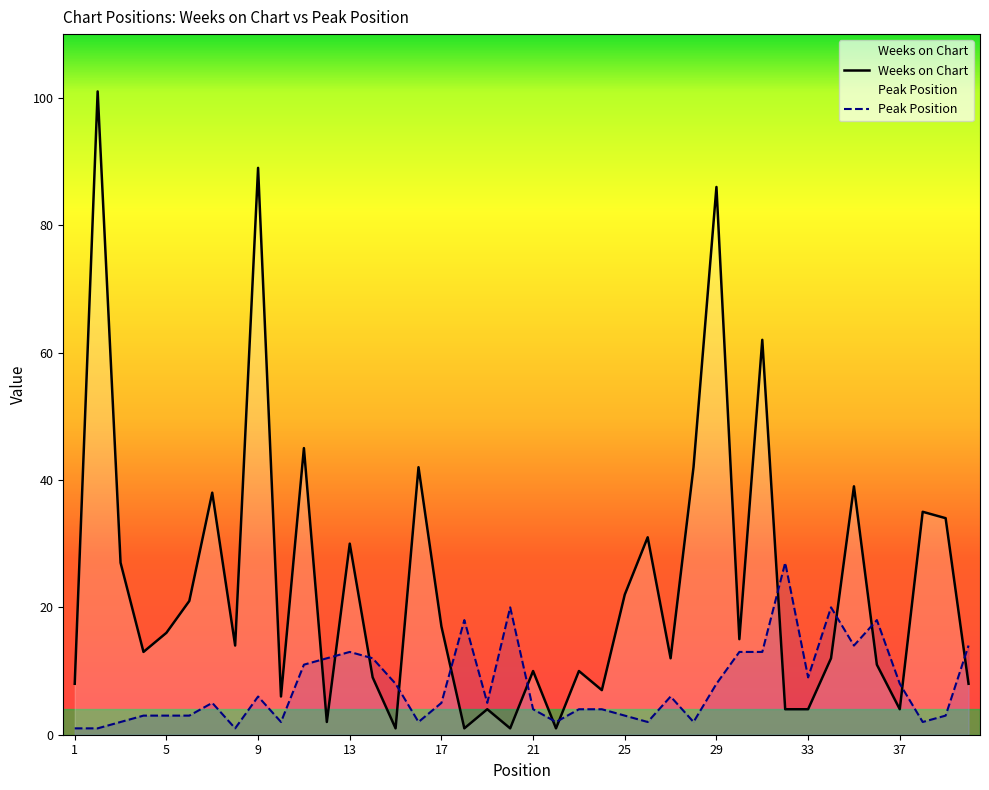

Where do Peak Position and Weeks on Chart first cross each other?

11 and 12